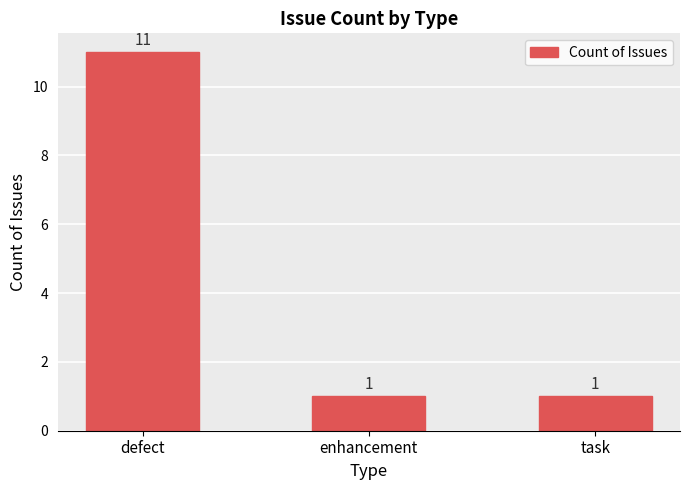

What is the approximate value at enhancement?

1